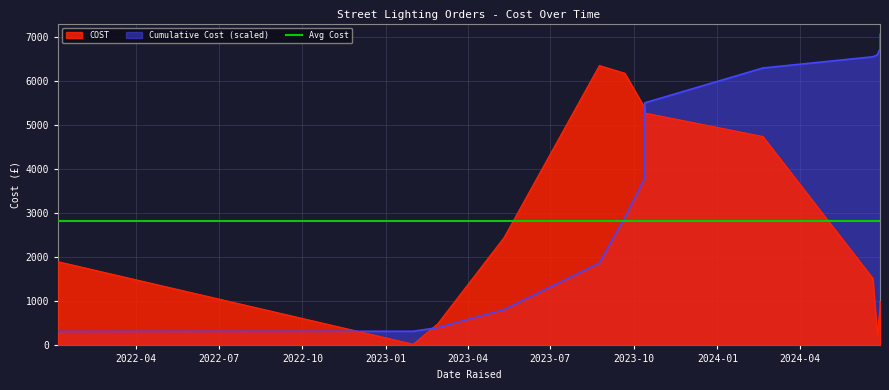

What is the greatest value displayed?

6352.5